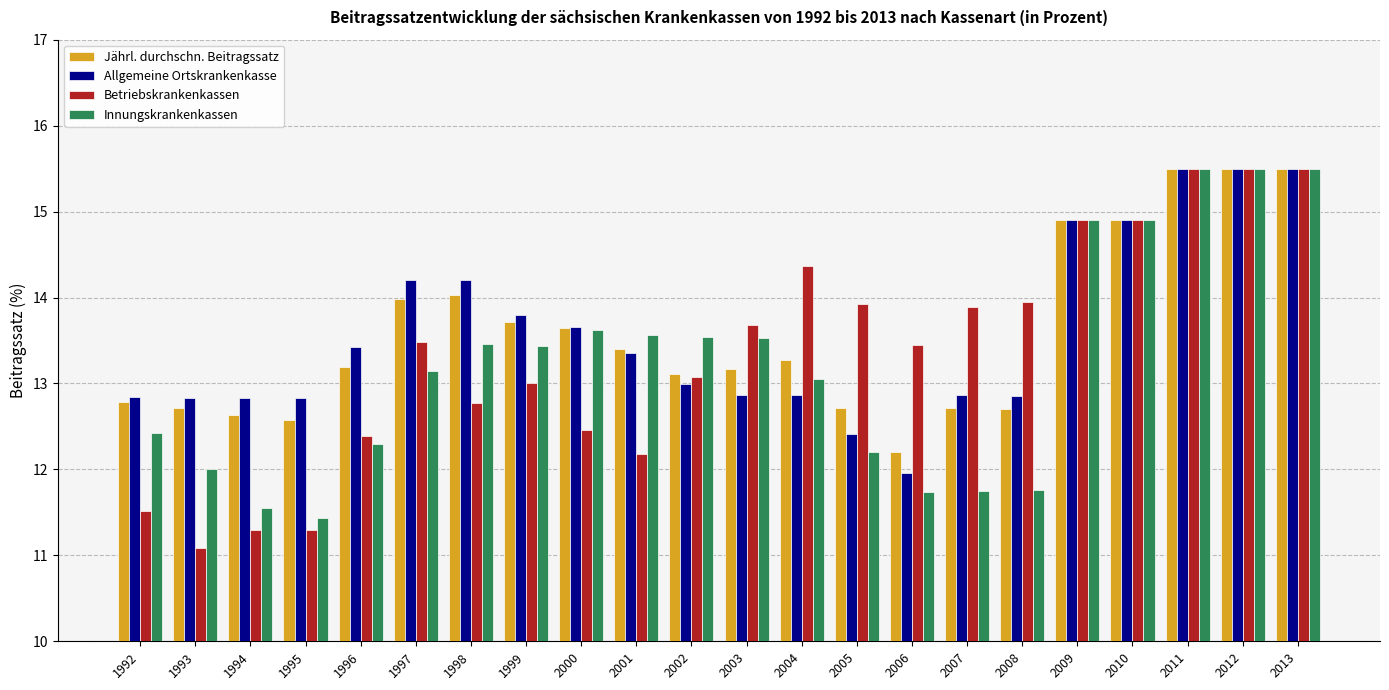

What is the maximum value for Jährl. durchschn. Beitragssatz?

15.5